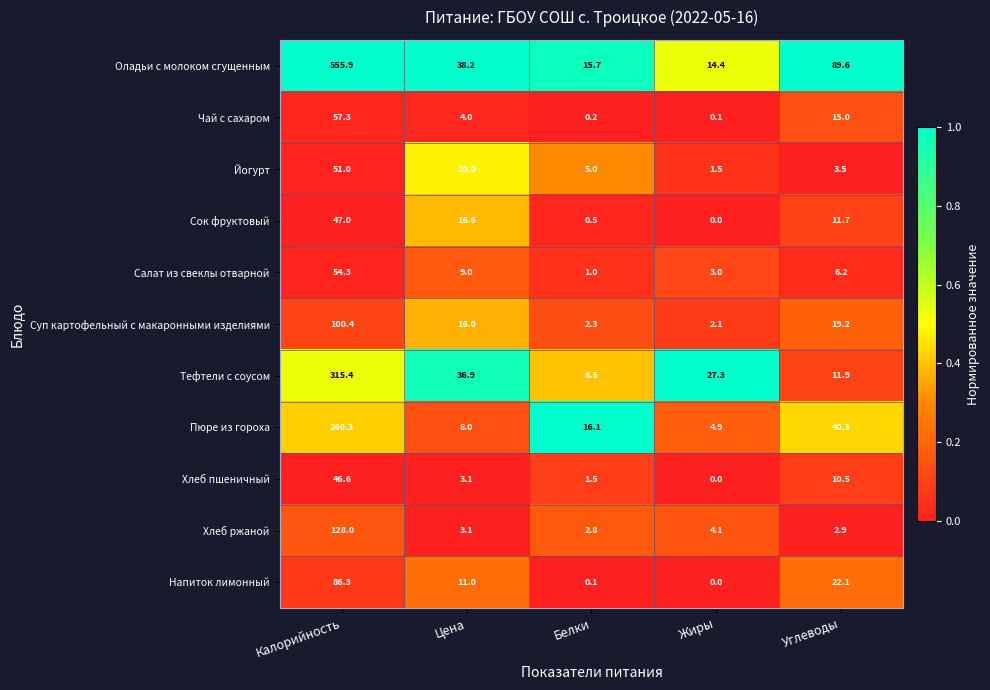

List the labels in order of Тефтели с соусом value, largest first.

Калорийность, Цена, Жиры, Углеводы, Белки